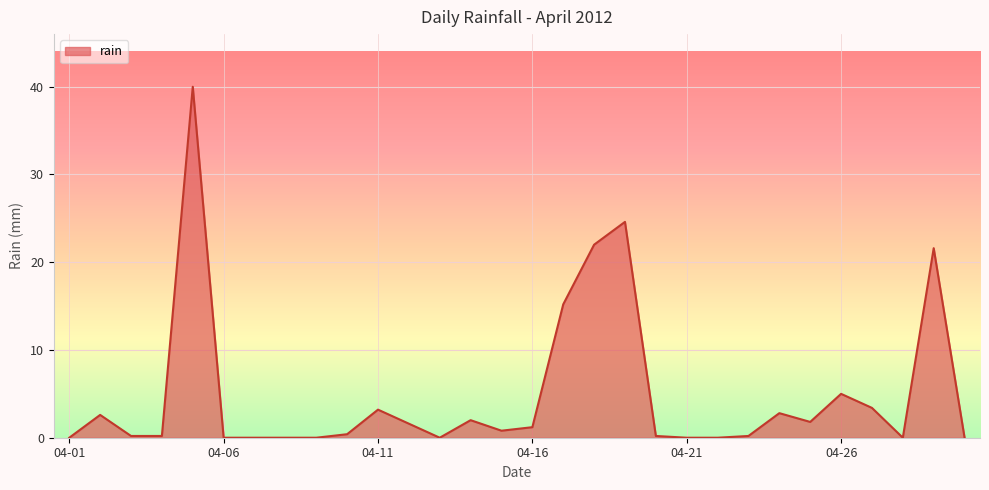

What is the difference between the maximum and minimum values?

40.0